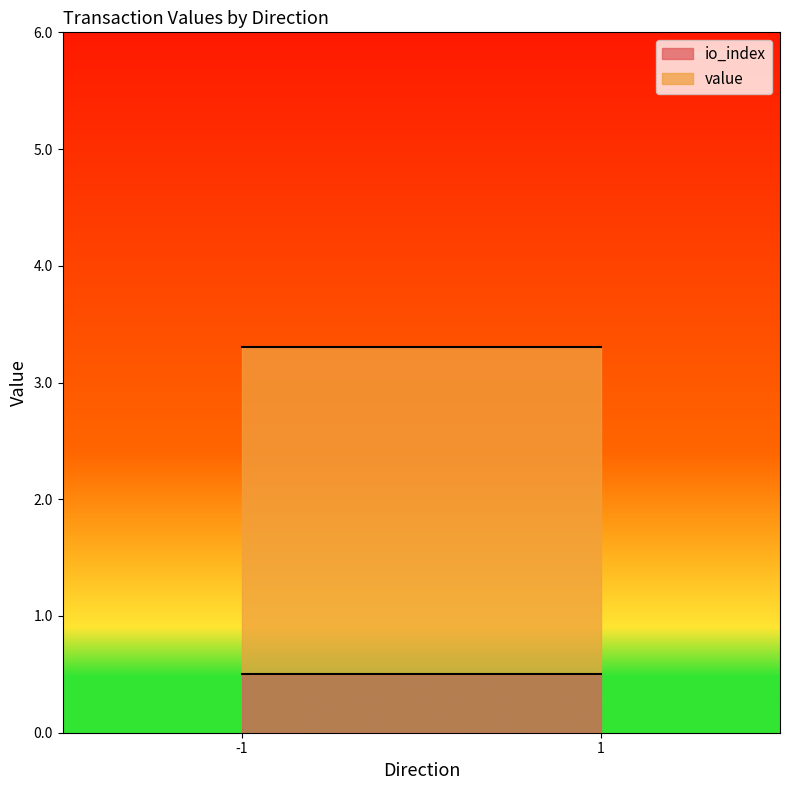

Does the chart display data point markers on the line(s)?

No